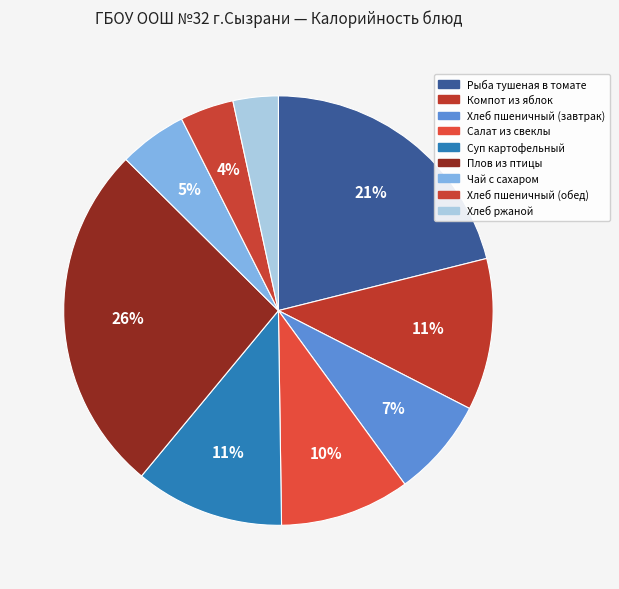

Between Хлеб пшеничный (завтрак) and Чай с сахаром, which is larger?

Хлеб пшеничный (завтрак)